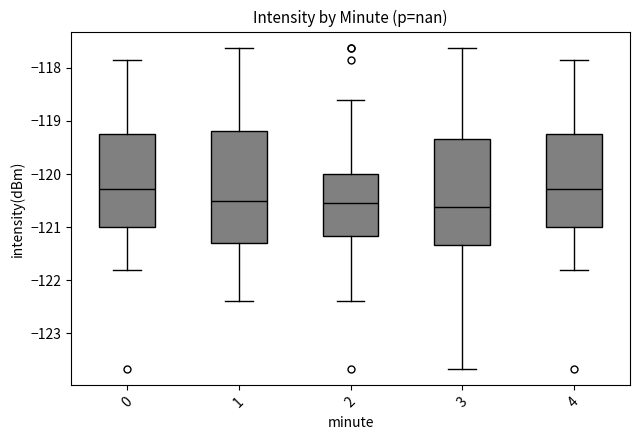

Where does the upper whisker of the box at x = 4 end on the y-axis? The values are not printed on the chart, so give them approximately, as read against the axis.

-117.9